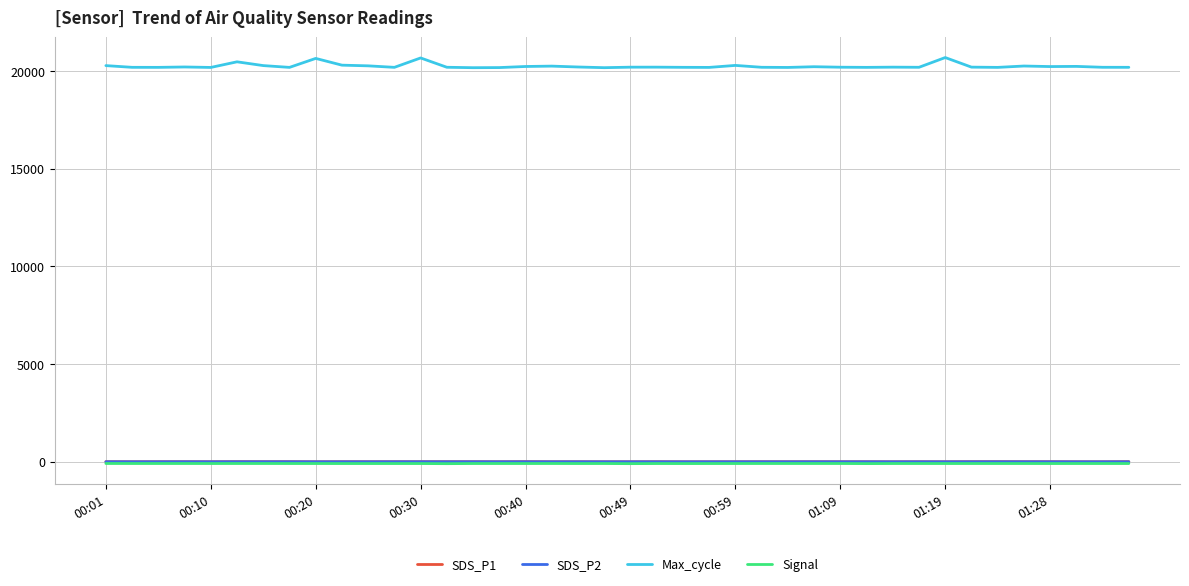

Which series has the widest spread of values?

Max_cycle